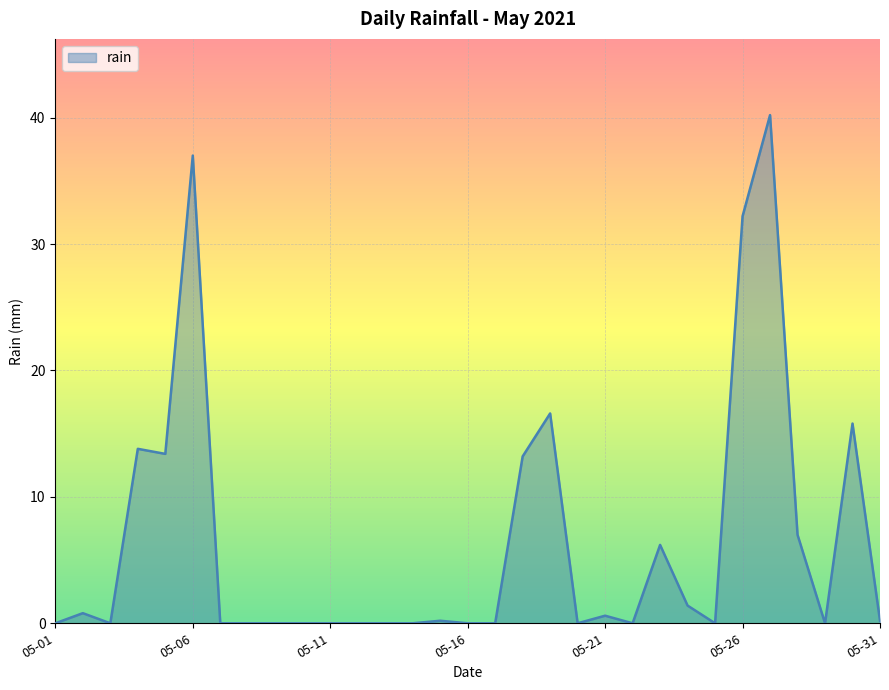

What is the difference between the maximum and minimum values?

40.2